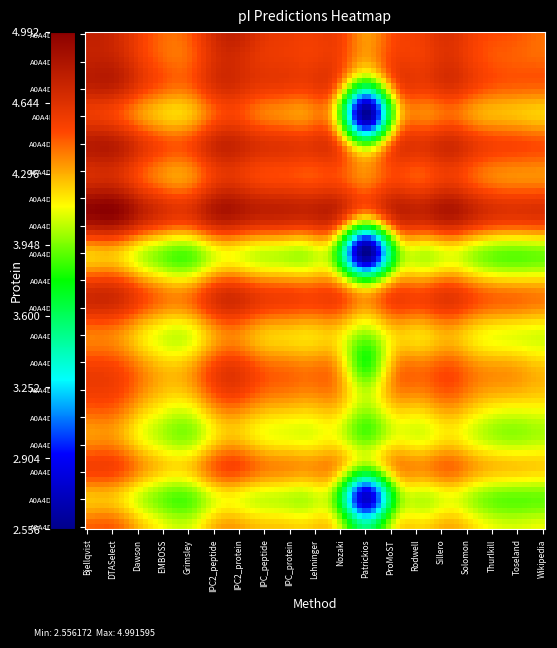

Count the number of categories in the chart.

19